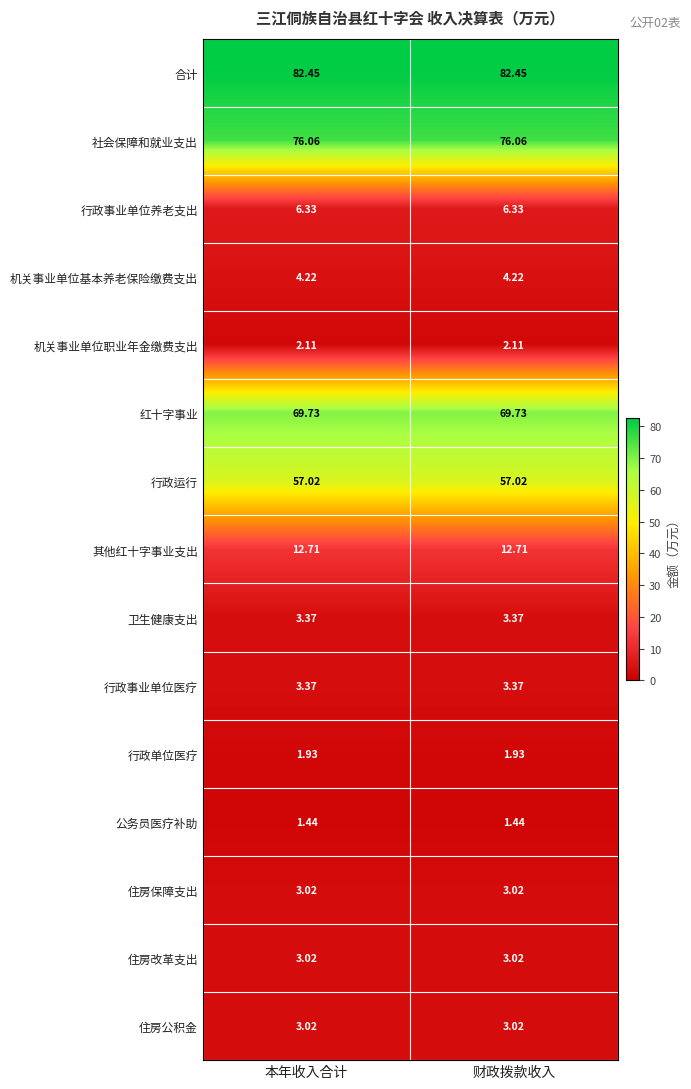

Is the value of 机关事业单位职业年金缴费支出 at 本年收入合计 greater than the value of 红十字事业 at 财政拨款收入?

No